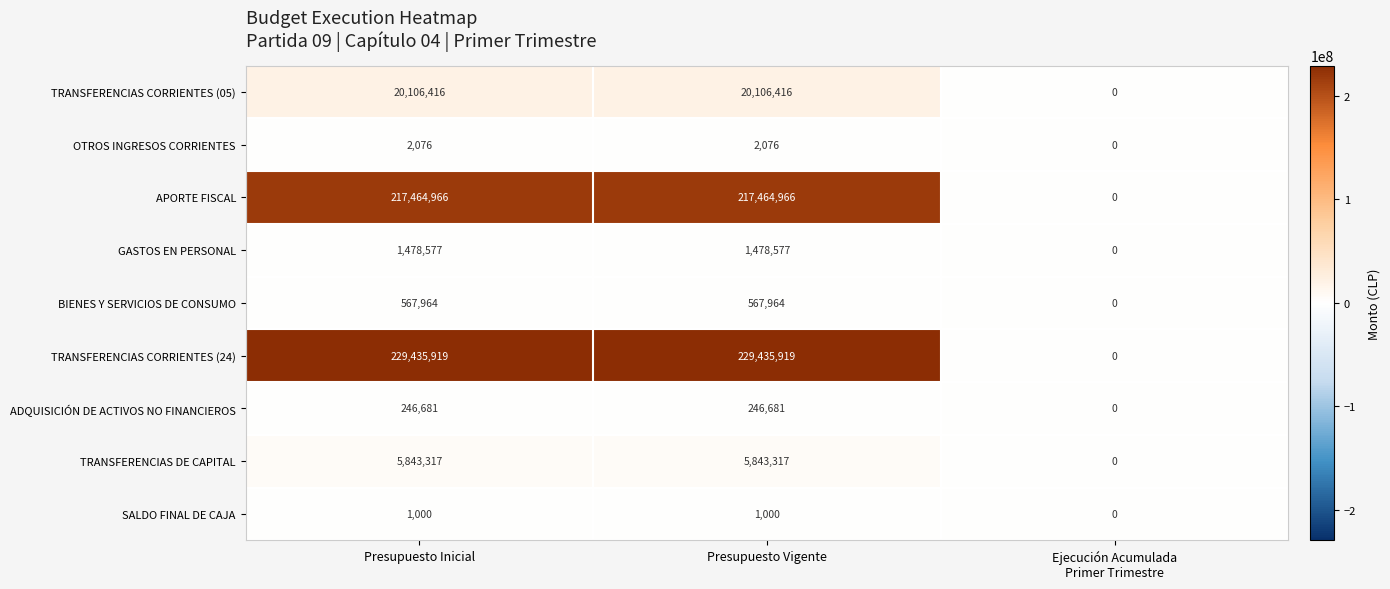

True or false: TRANSFERENCIAS CORRIENTES (05) has a value of 20106416 at Presupuesto Inicial.

True